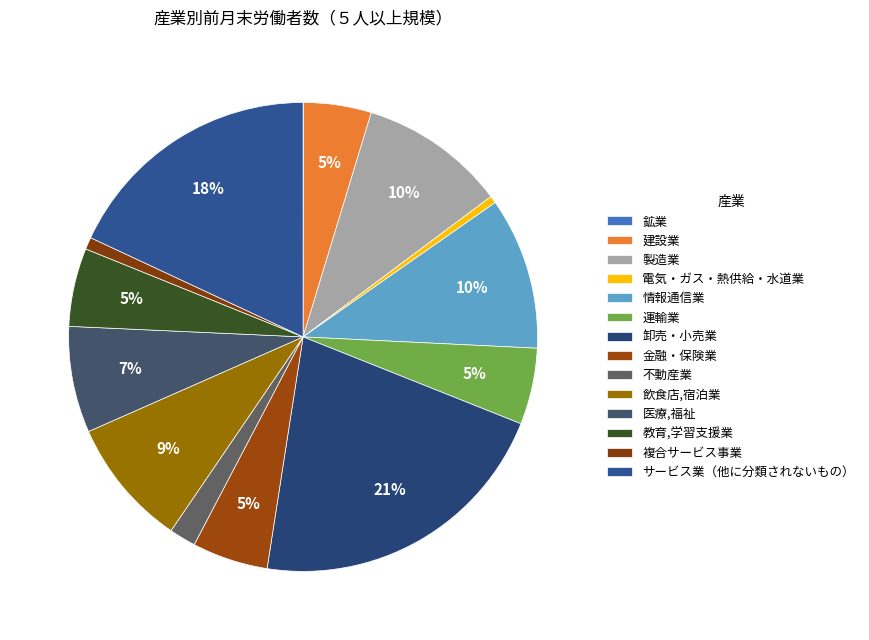

What percentage is the 医療,福祉 slice, to the nearest percent?

7%